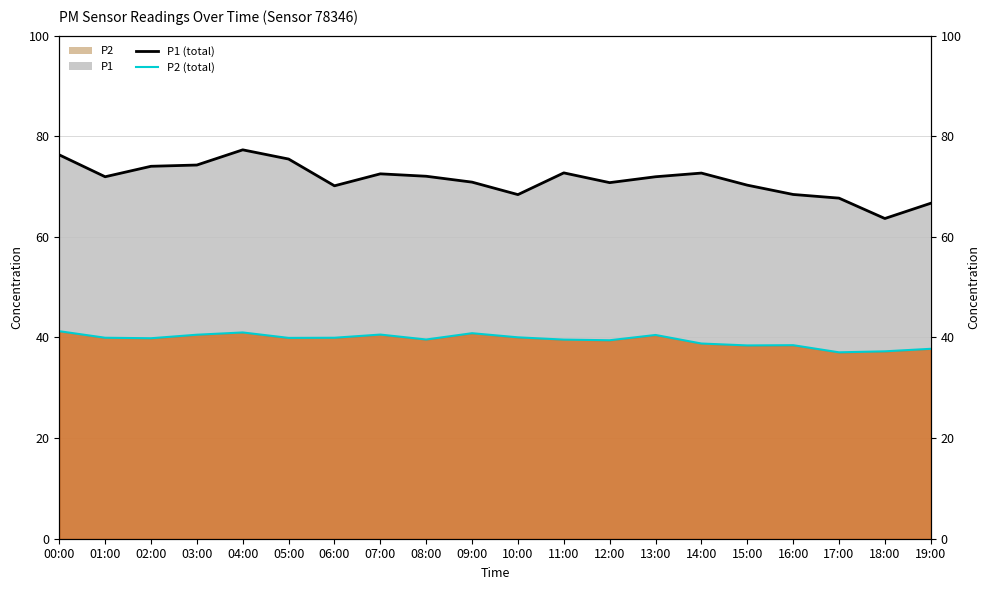

At which category is the sum across all series the highest?

04:00